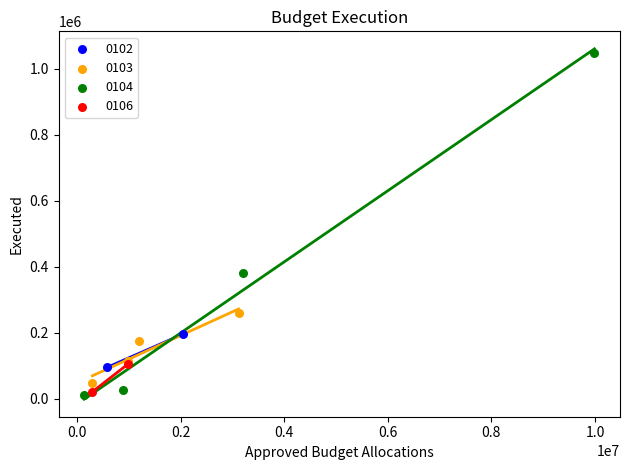

Which series has the largest Y range (max minus min)?

0104